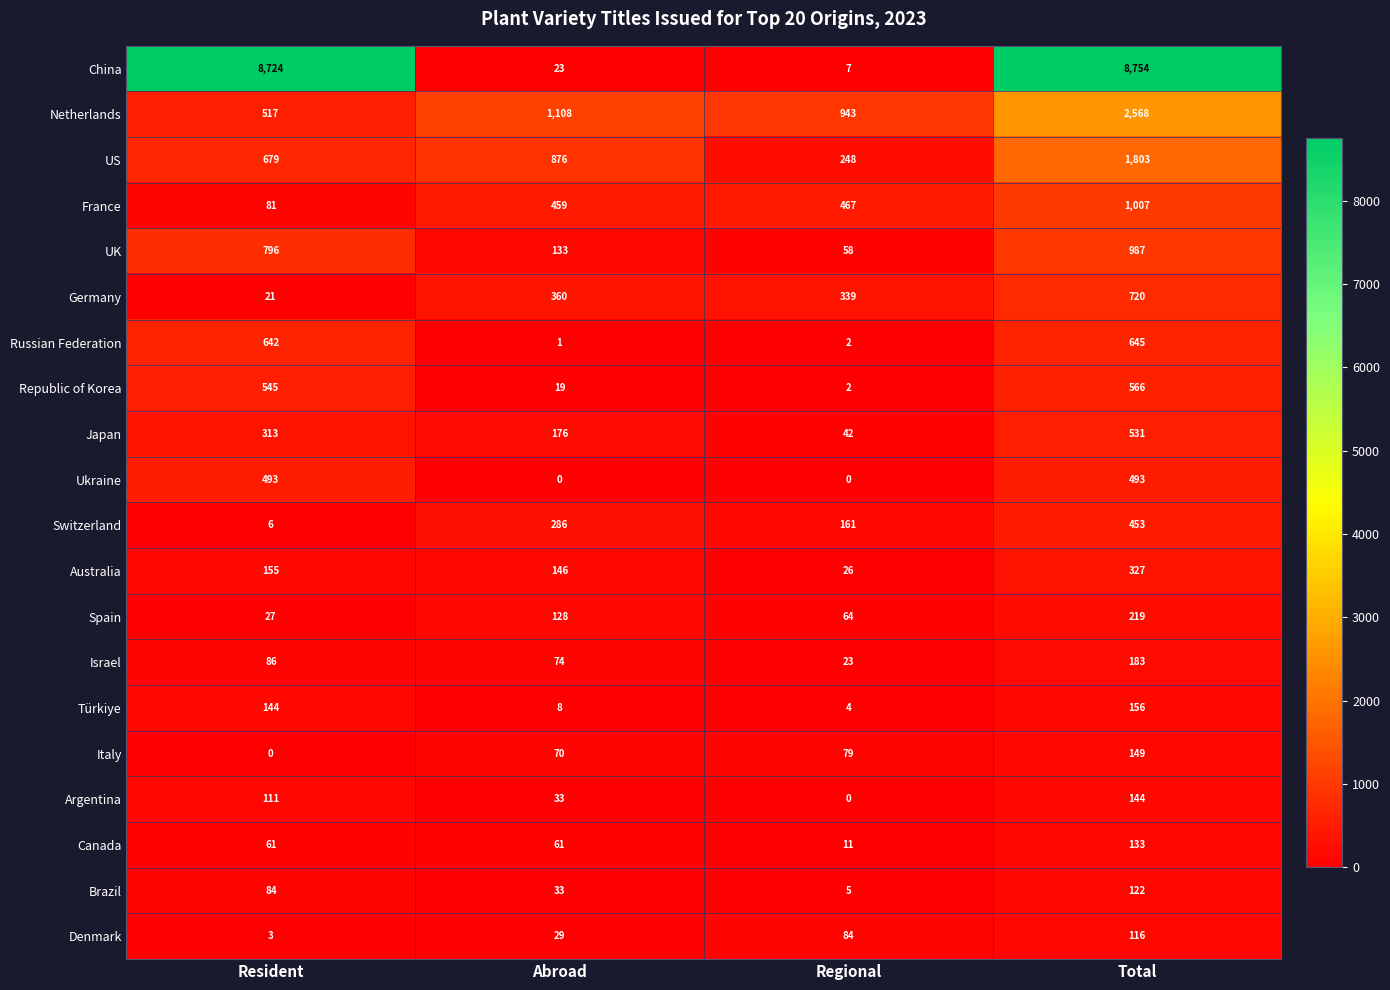

What is the average value of the Denmark series?

58